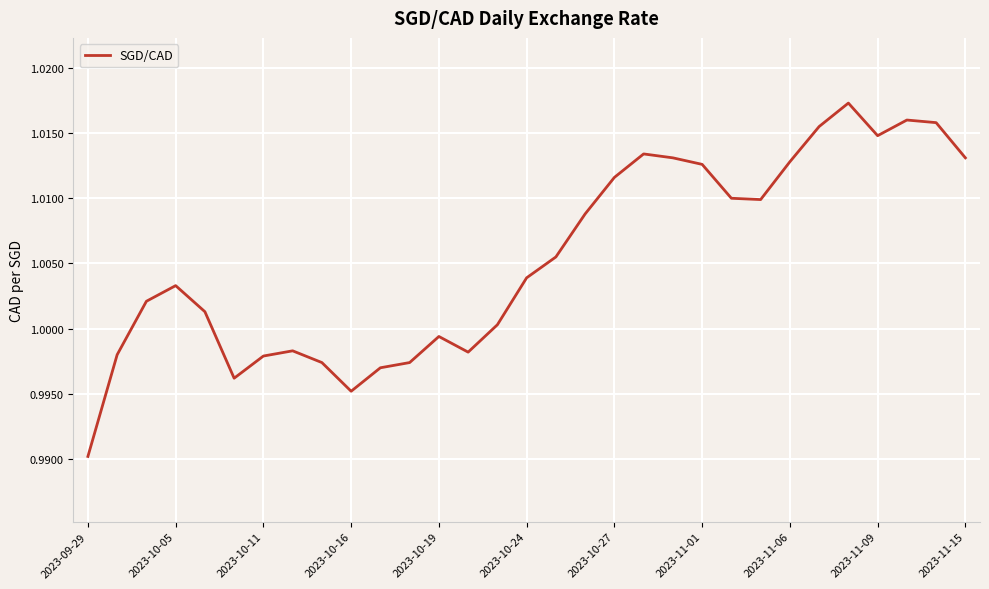

How many lines are shown in the chart?

1